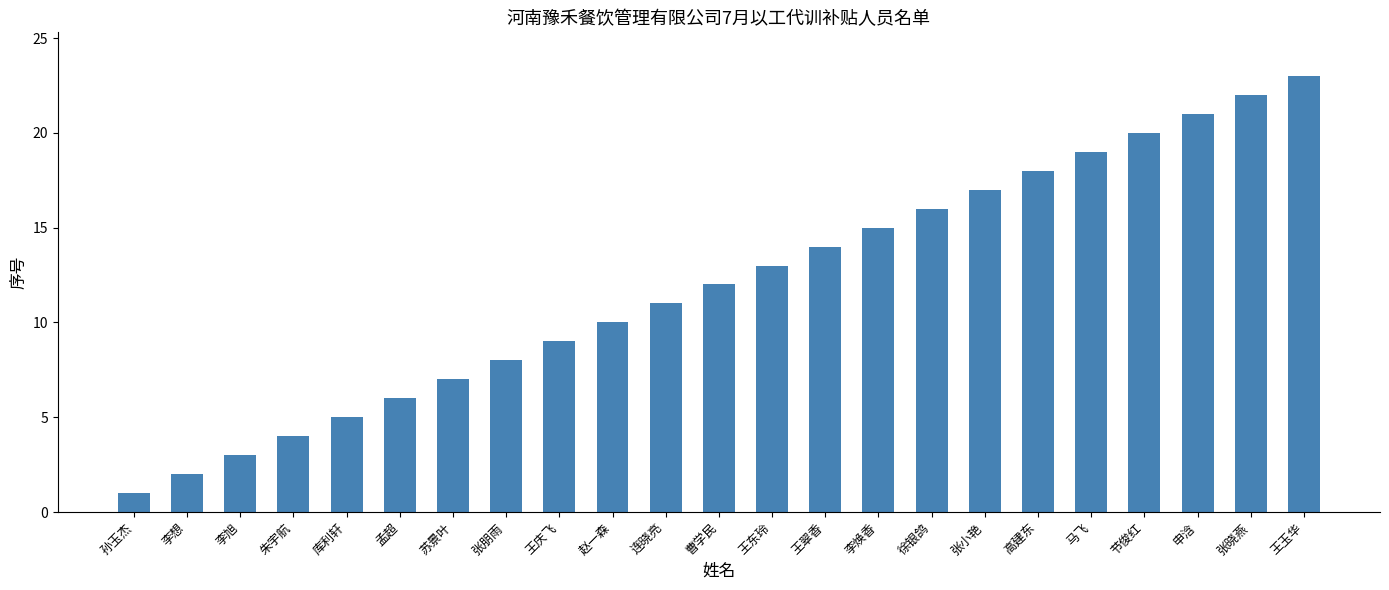

What is the difference between the maximum and minimum values?

22